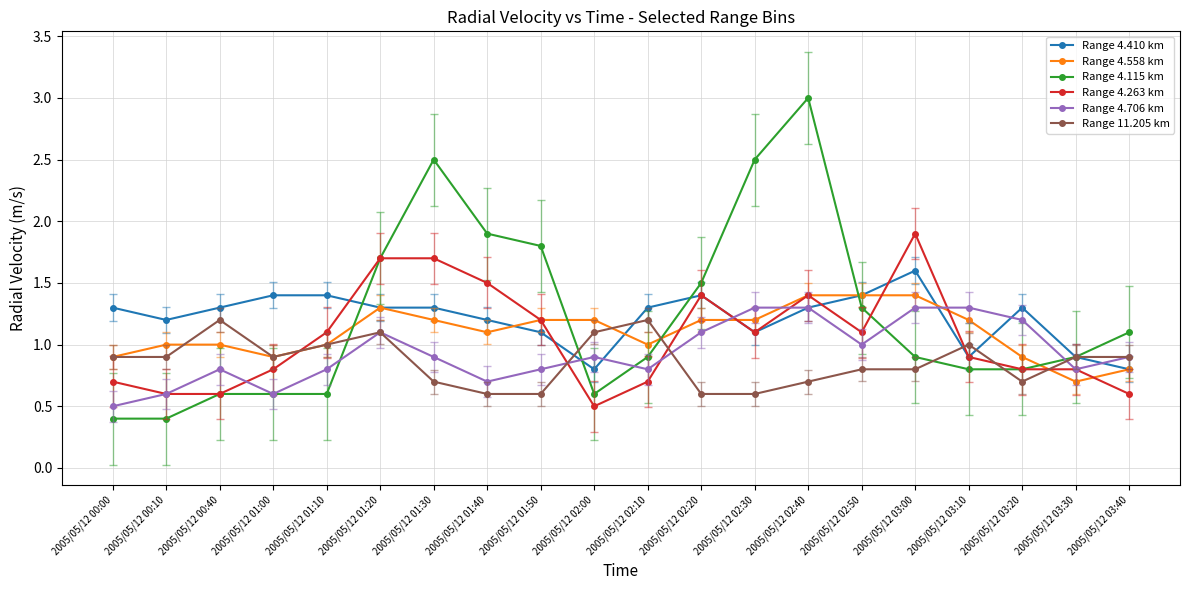

How many times do Range 4.115 km and Range 4.558 km cross each other?

5